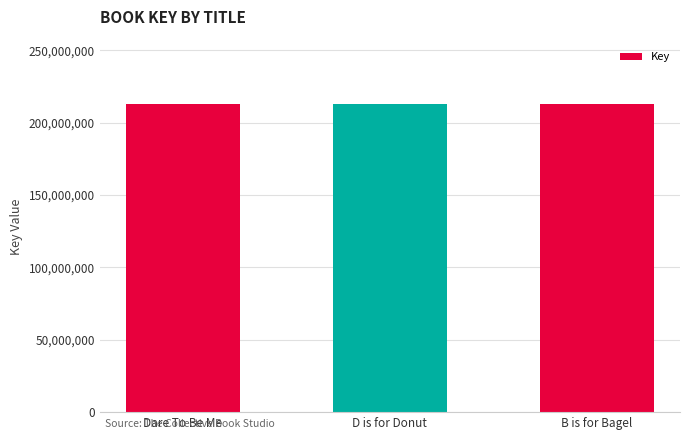

True or false: the data shows 88008356 at Dare To Be Me.

False